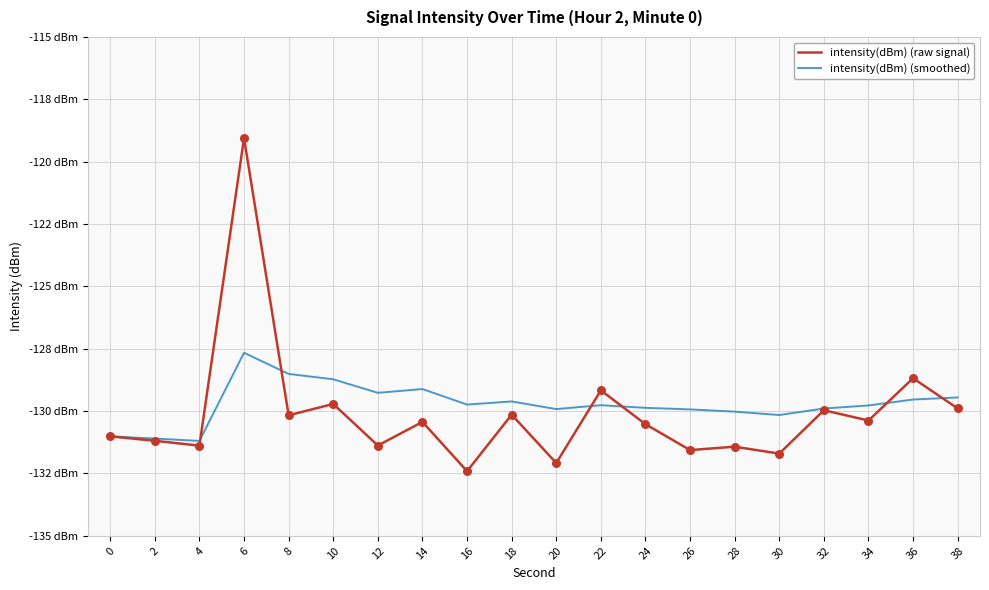

What are all the series names shown in the legend?

intensity(dBm) (raw signal), intensity(dBm) (smoothed)